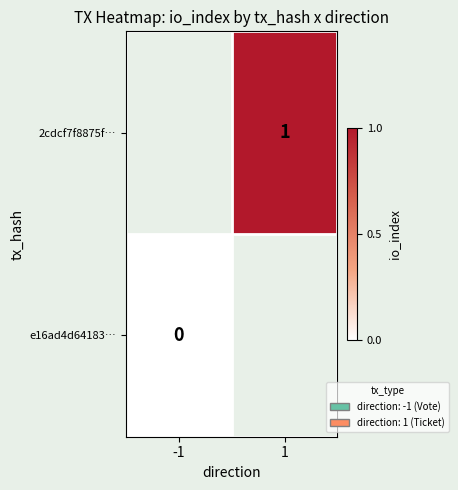

Is the value of e16ad4d64183… at -1 greater than the value of 2cdcf7f8875f… at 1?

No